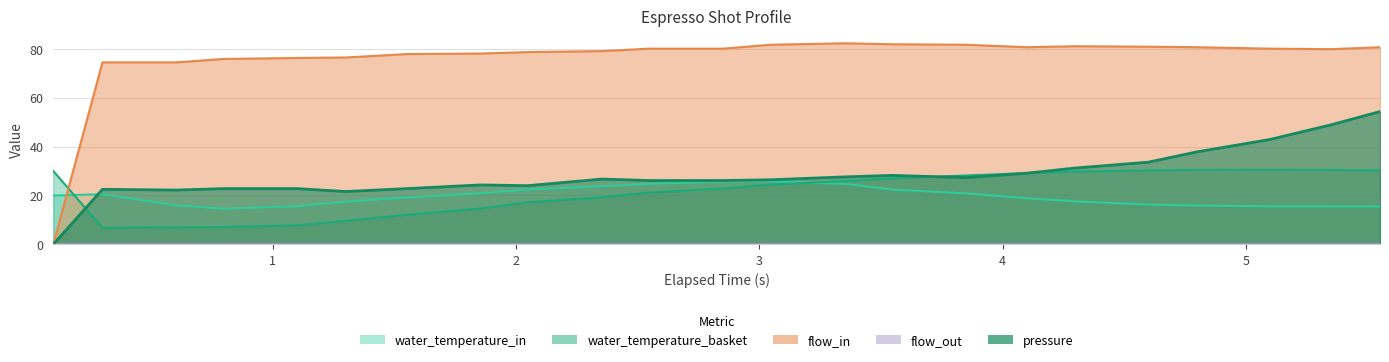

What is the difference between the maximum and minimum values in the flow_in series?

82.2